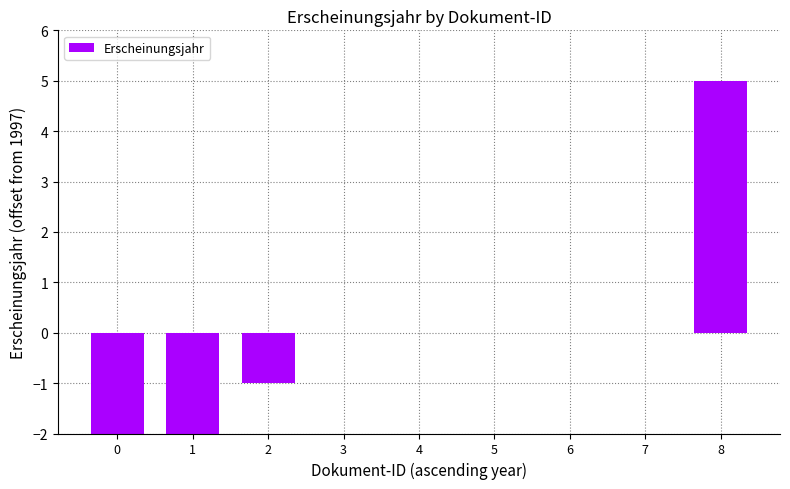

What is the change in value from 1 to 7?

+2